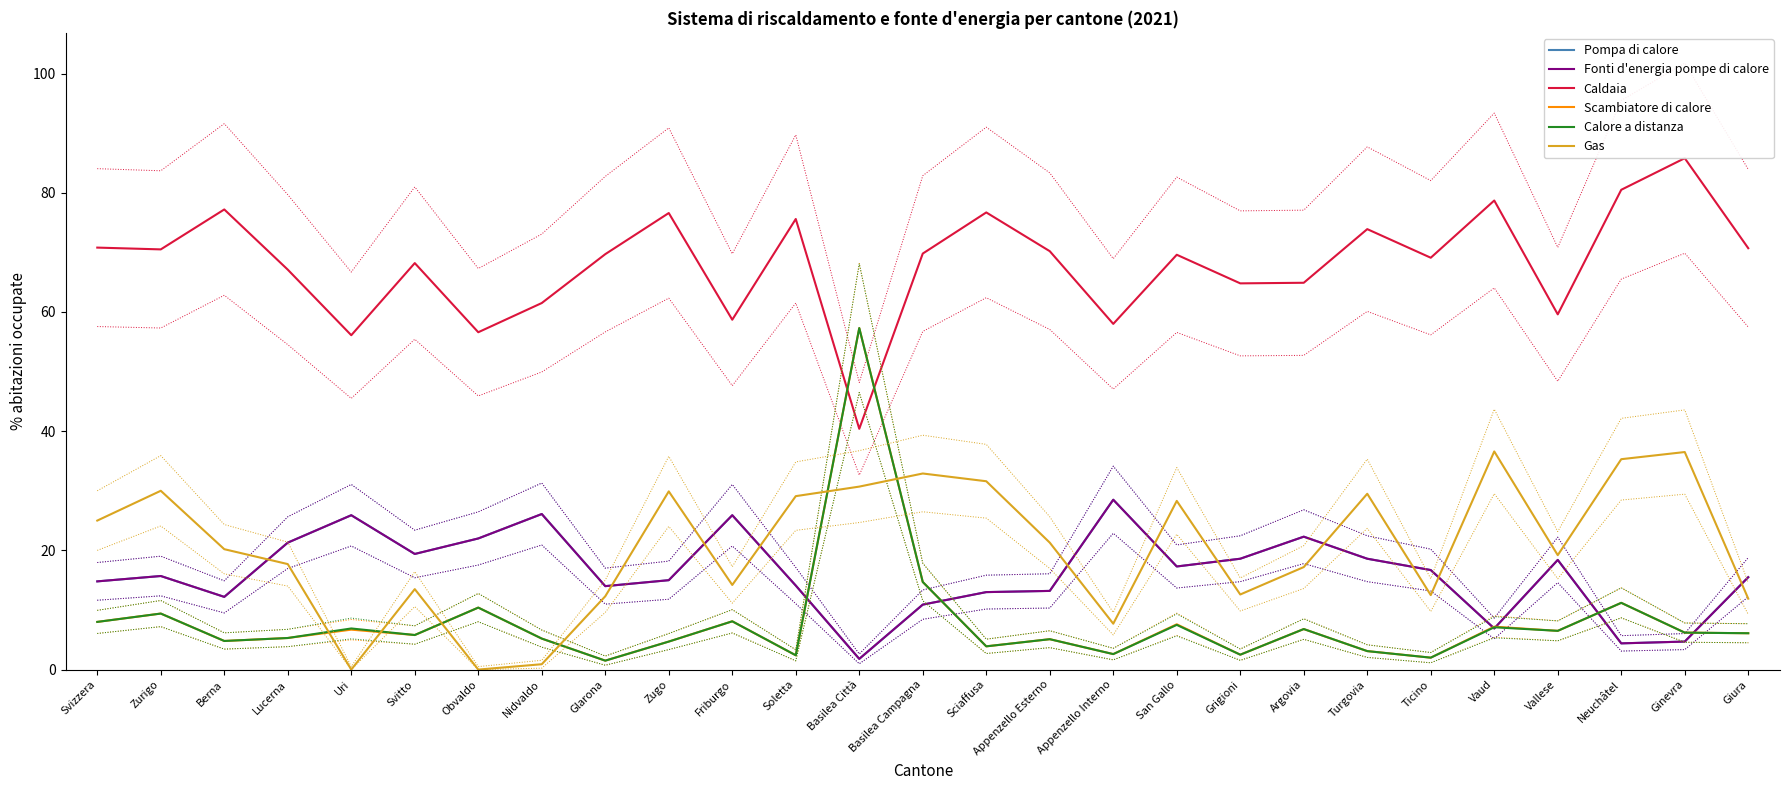

At Lucerna, list the series in order from largest to smallest.

Caldaia, Pompa di calore, Fonti d'energia pompe di calore, Gas, Scambiatore di calore, Calore a distanza